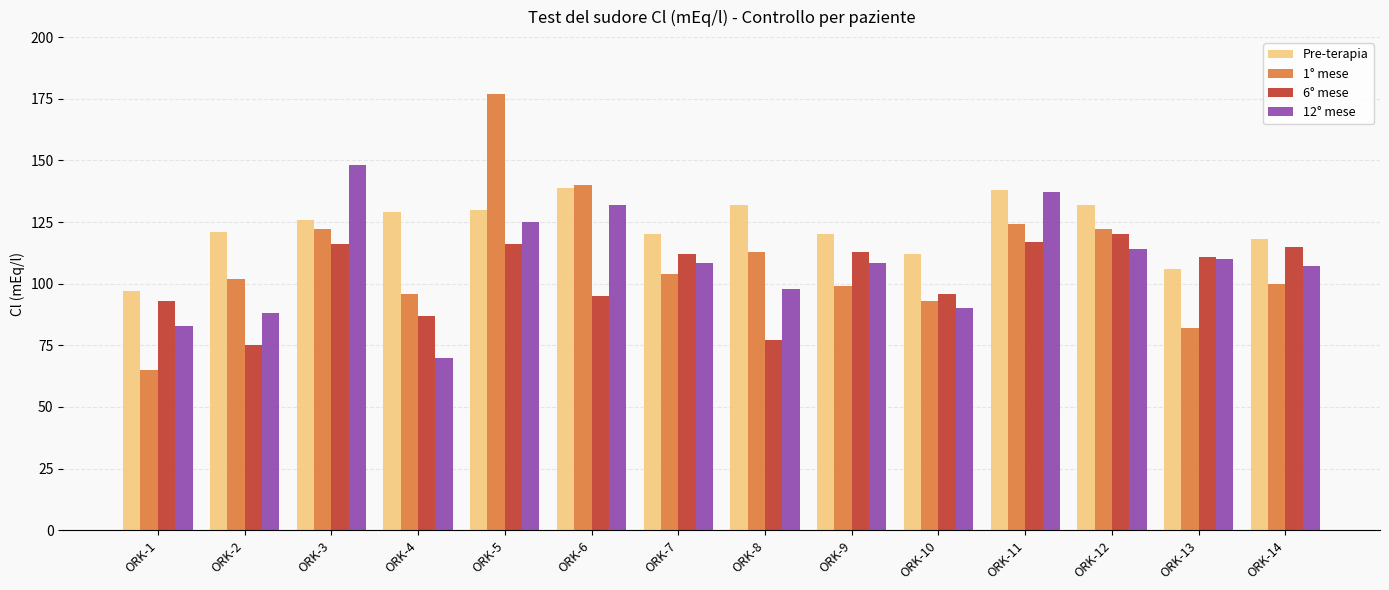

Is it true that 6° mese equals 191.5 at ORK-9?

False